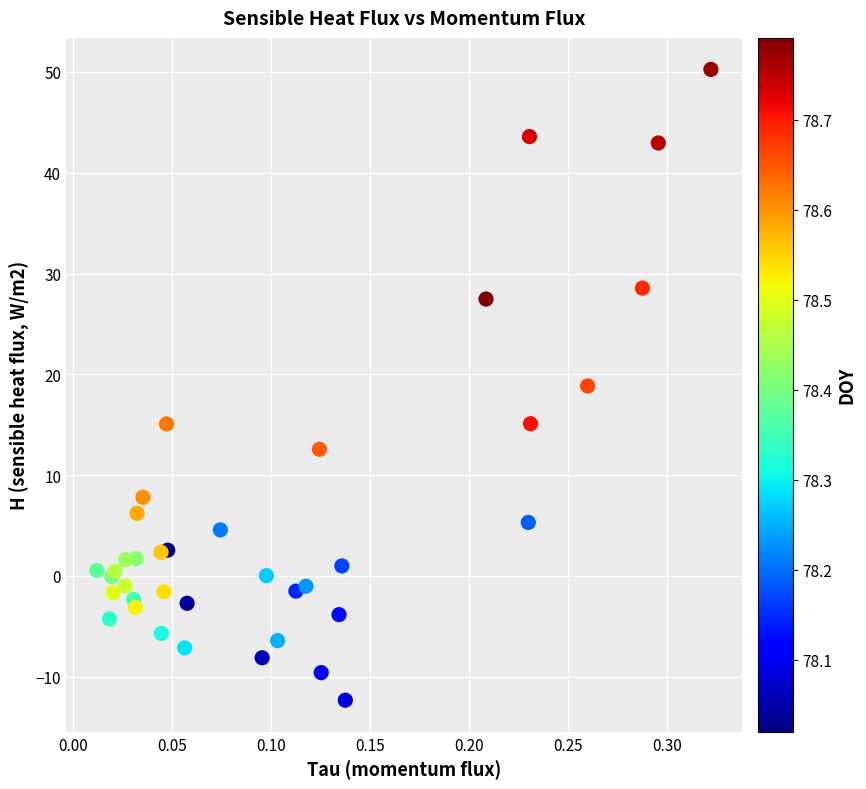

What Y value in the scatter plot is closest to 18?

18.8